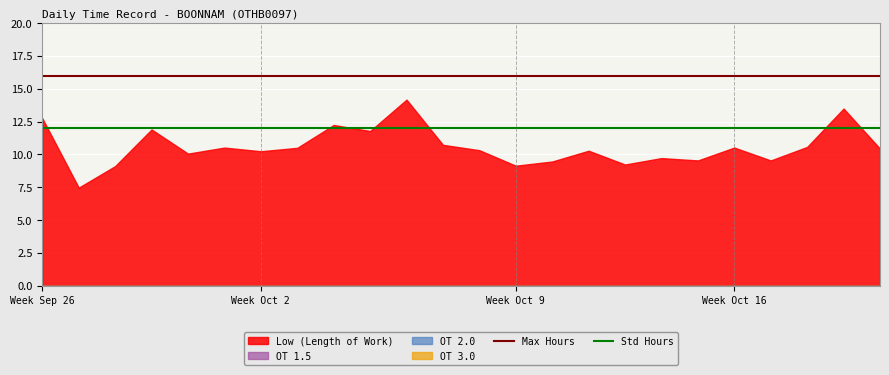

What is the label of the 1st point from the right?

23